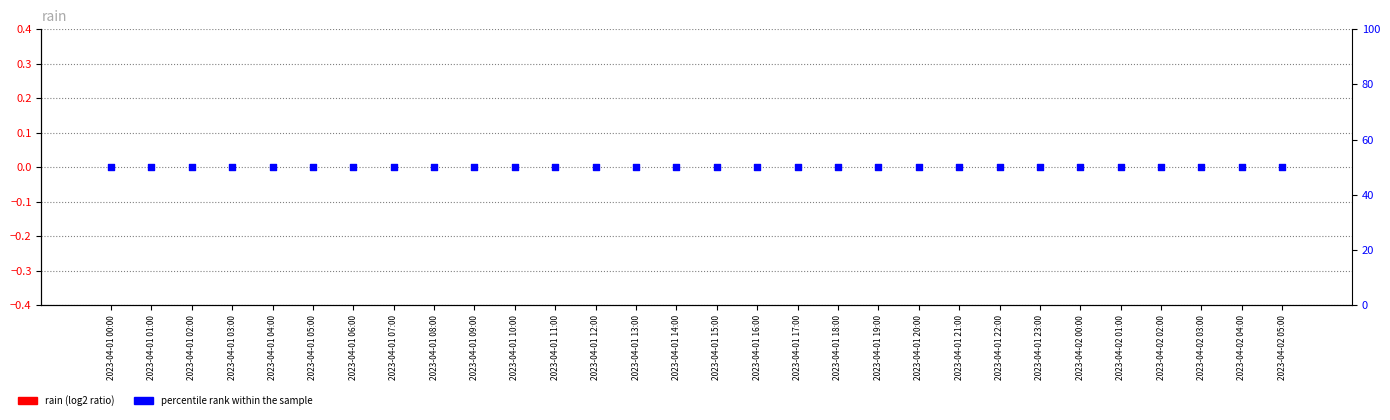

What is the total value across all series at 2023-04-01 17:00?

50